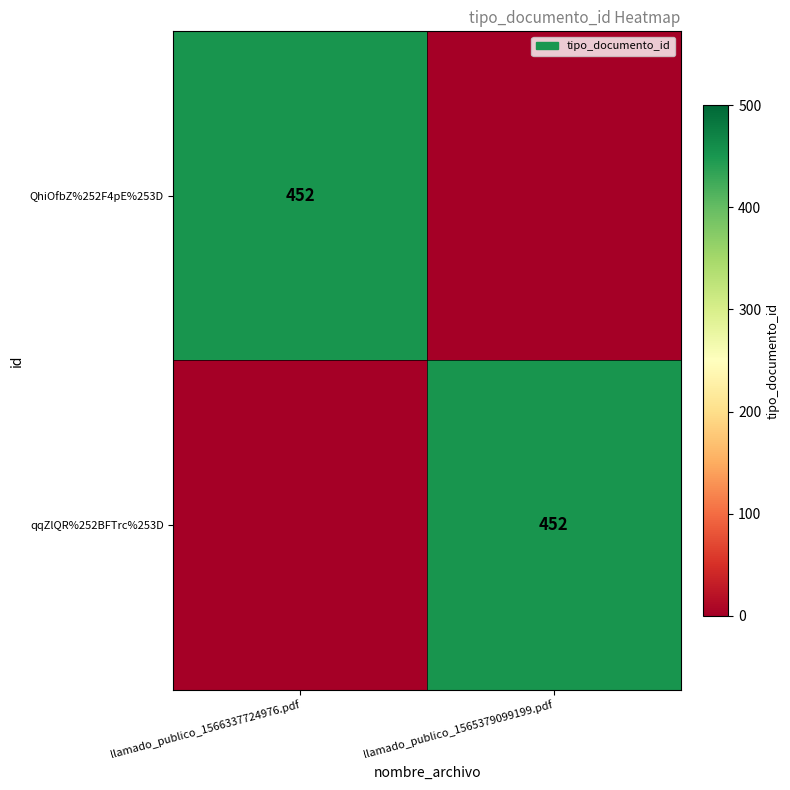

The value of qqZlQR%252BFTrc%253D at llamado_publico_1565379099199.pdf is 452. True or false?

True